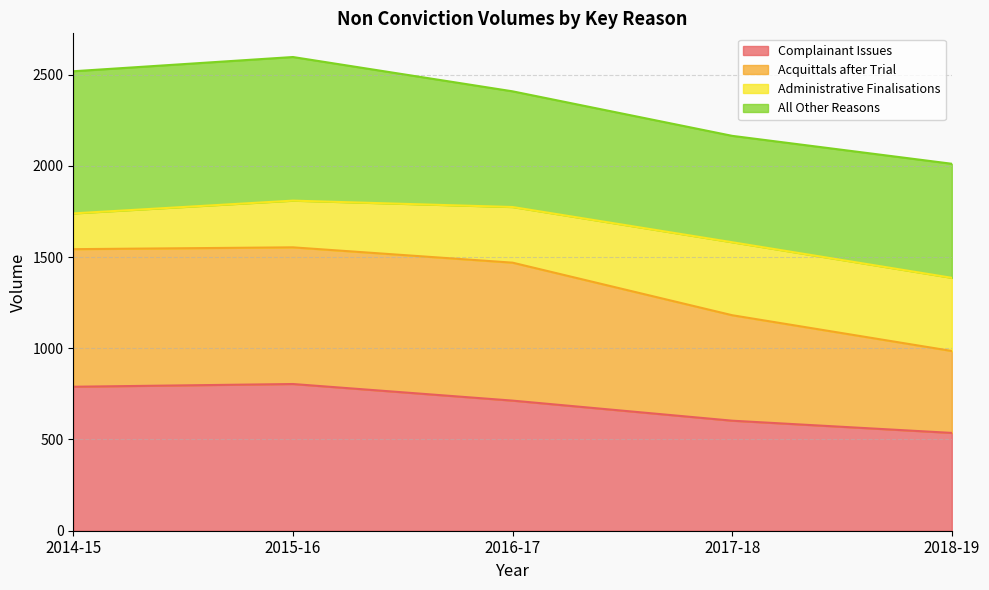

Which label corresponds to the largest value in the chart?

2015-16